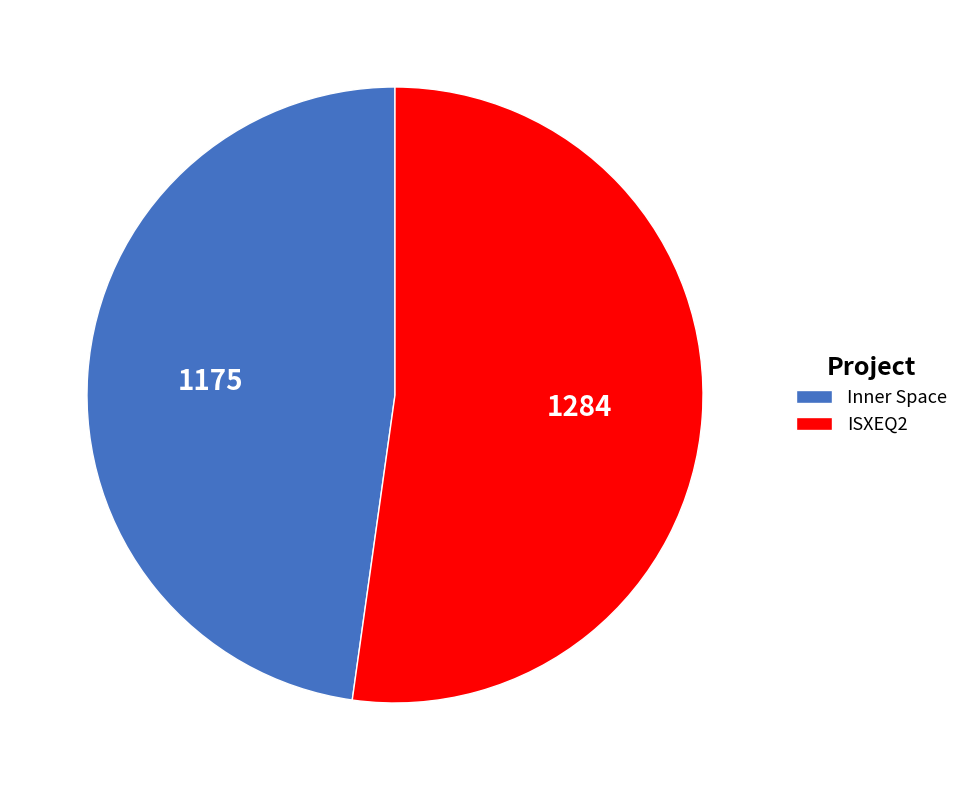

Rank the categories by value from highest to lowest.

ISXEQ2, Inner Space